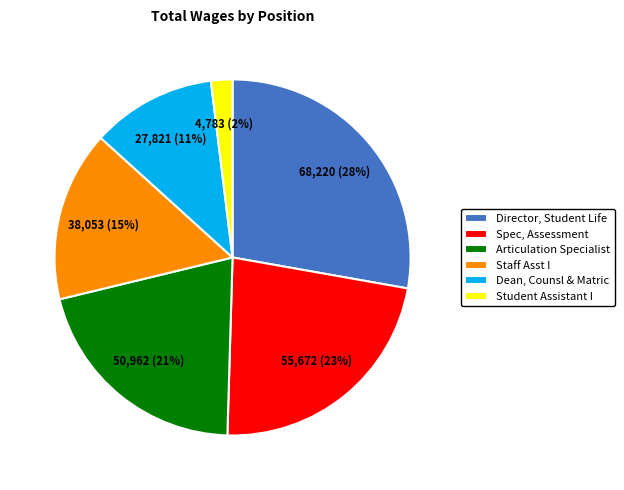

Rank the categories by value from highest to lowest.

Director, Student Life, Spec, Assessment, Articulation Specialist, Staff Asst I, Dean, Counsl & Matric, Student Assistant I